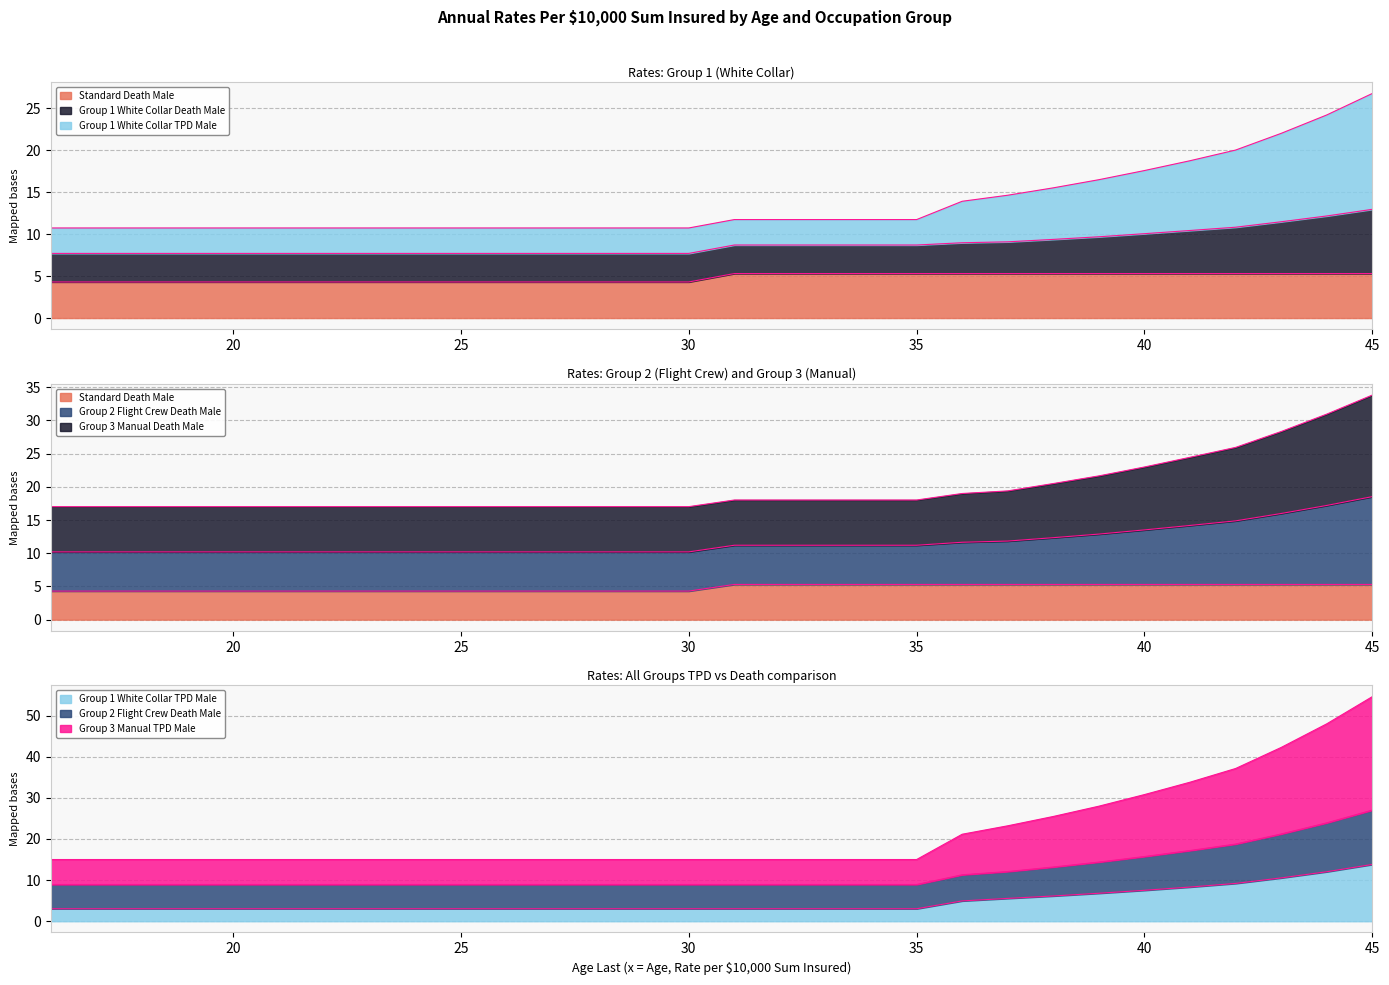

What is the lowest value of the Group 2 Flight Crew Death Male series?

8.9